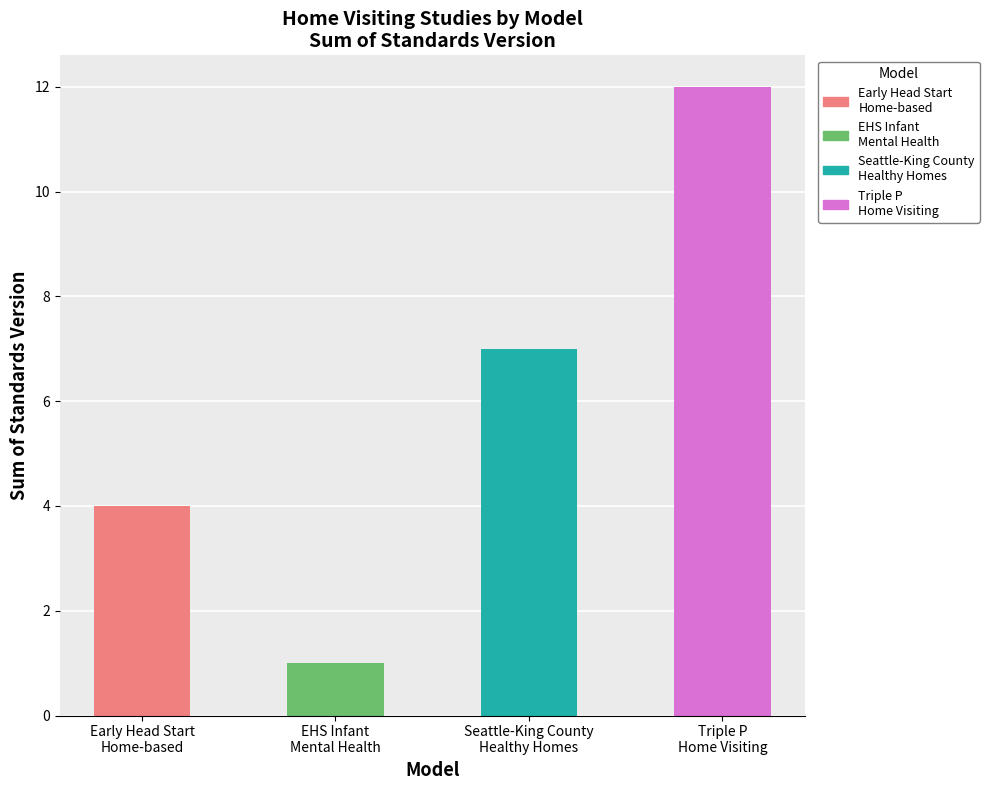

What is the label of the 3rd bar from the right?

EHS Infant
Mental Health